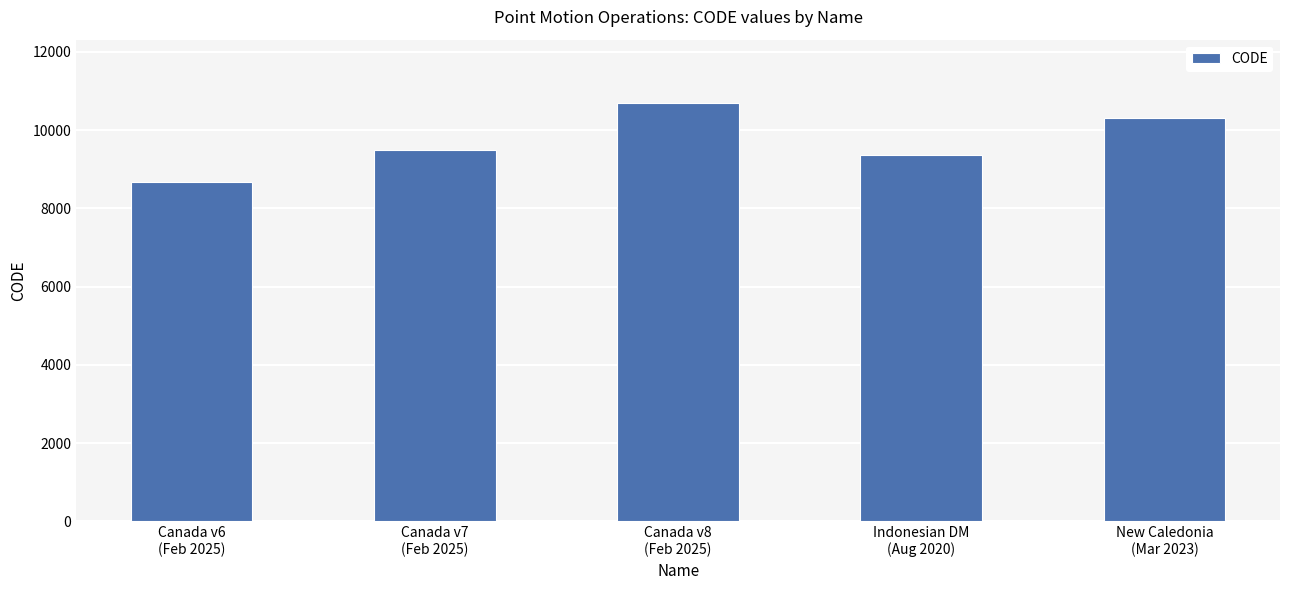

Reading left to right, transcribe all the data shown in this chart.

8676	9483	10707	9375	10323